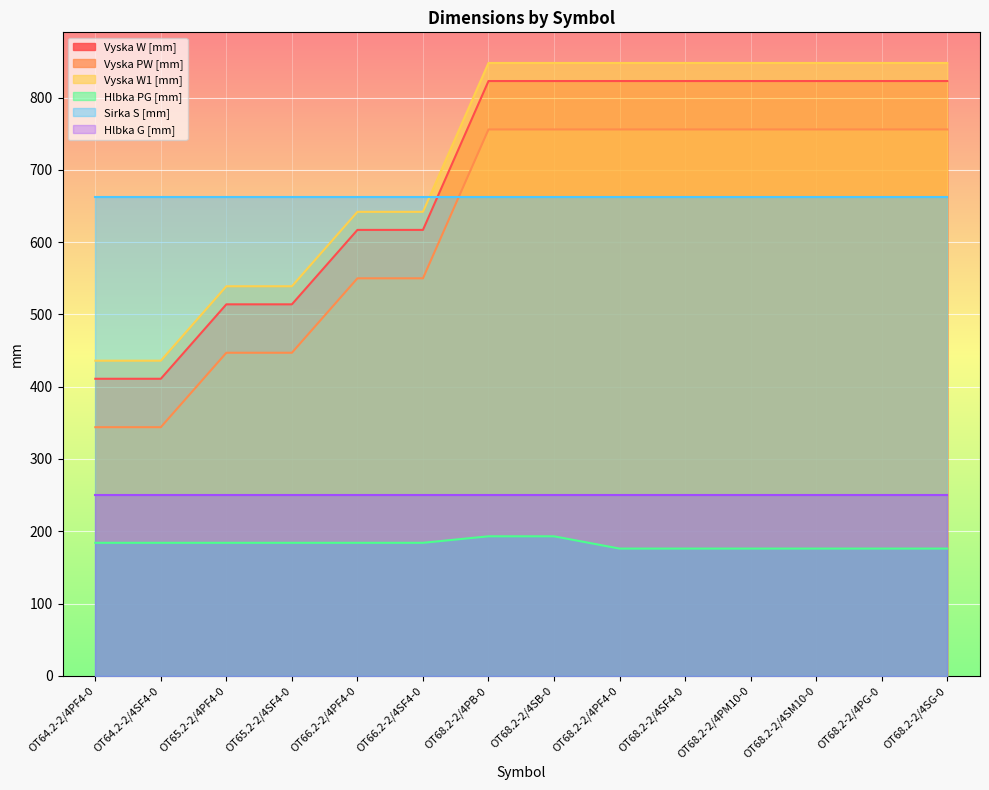

Is the value of Vyska W1 [mm] at OT65.2-2/4SF4-0 greater than the value of Vyska W [mm] at OT64.2-2/4PF4-0?

Yes